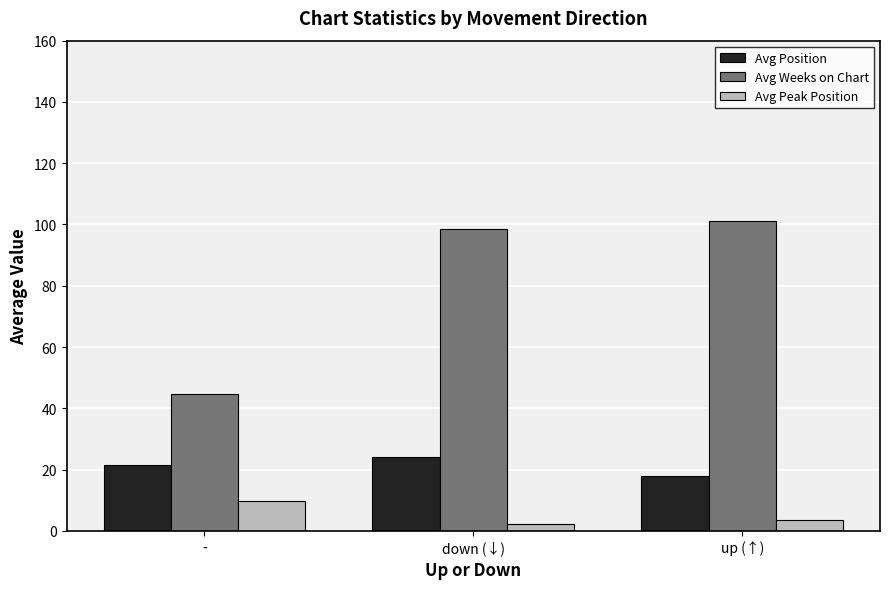

Is the value of Avg Peak Position at - greater than the value of Avg Position at down (↓)?

No